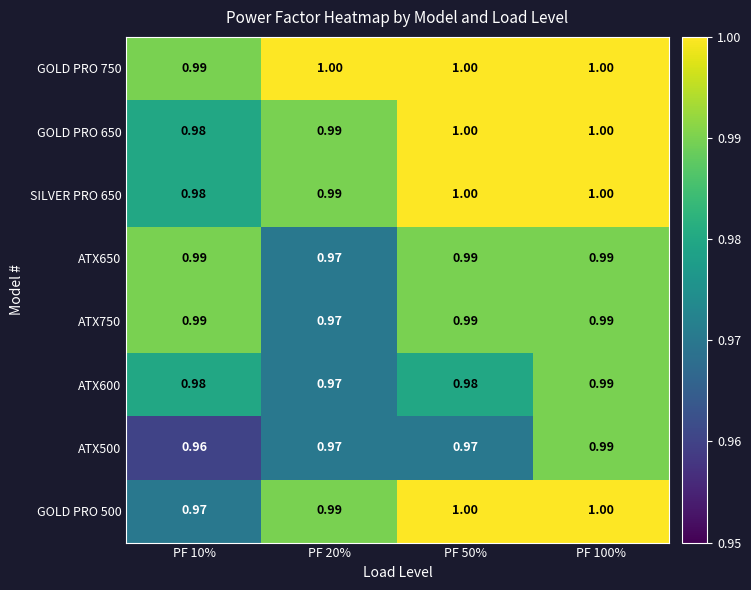

Between PF 50% and PF 100%, which is larger?

PF 50%